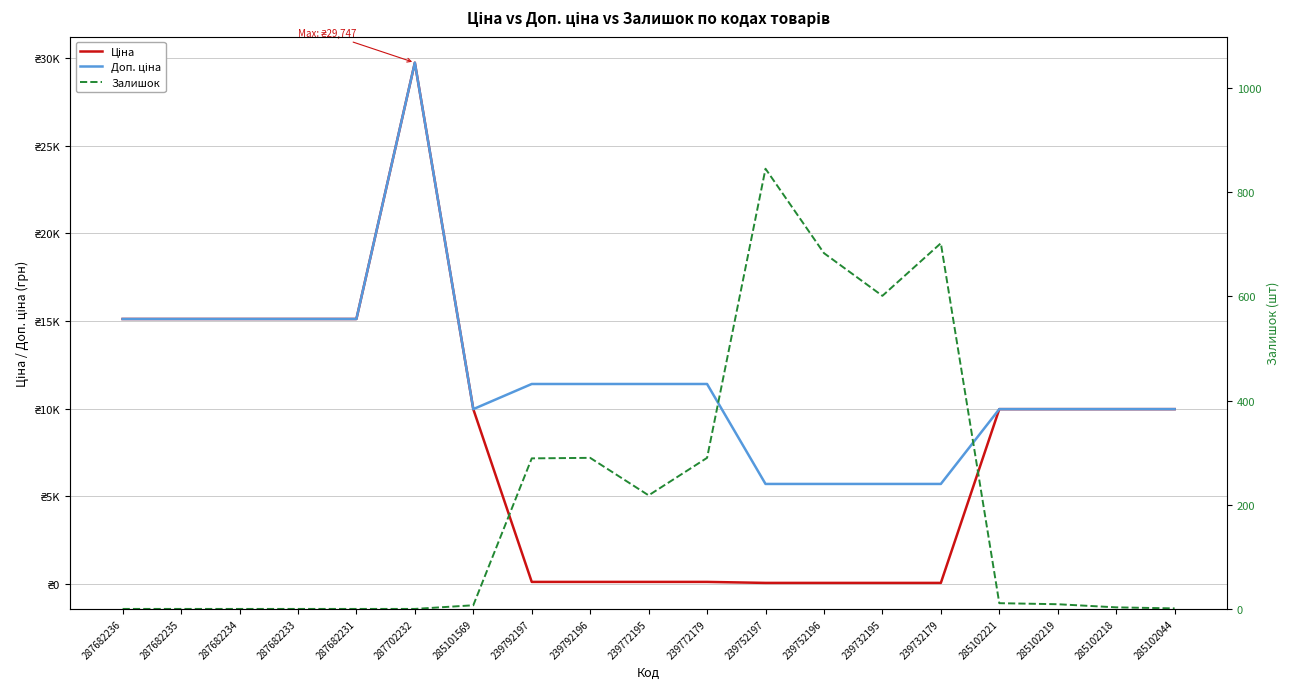

How many values in the Залишок series are below 9?

9